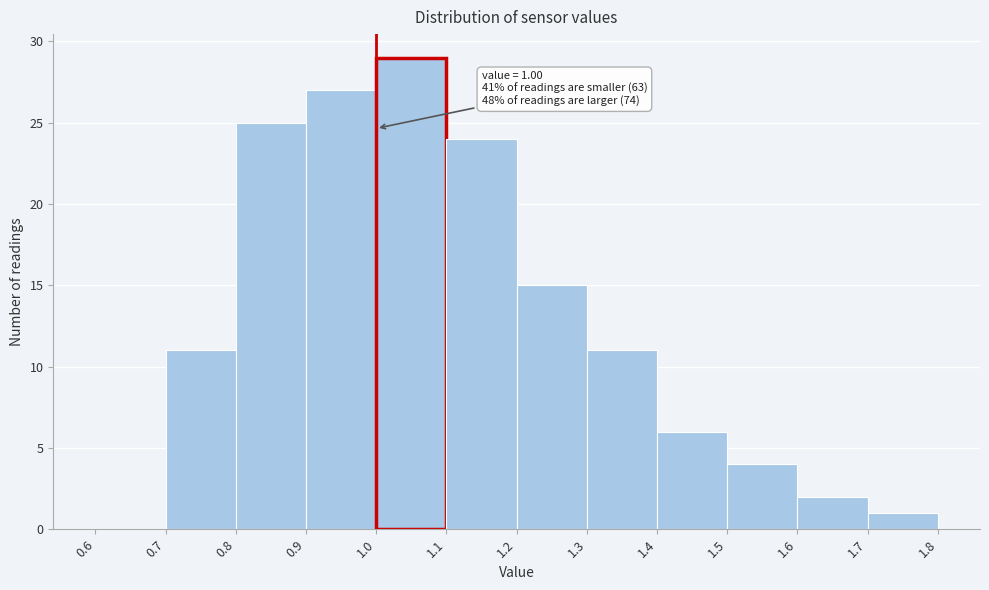

Which range on the x-axis has the tallest bar?

1.0 to 1.1